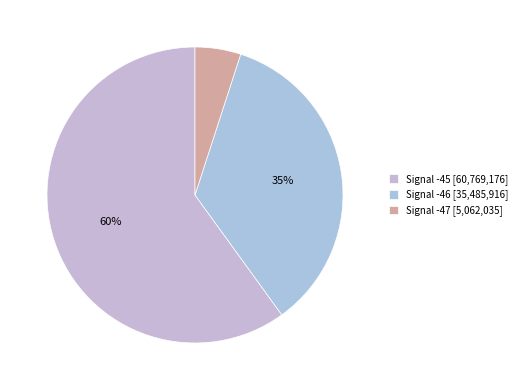

How many segments does this pie chart have?

3